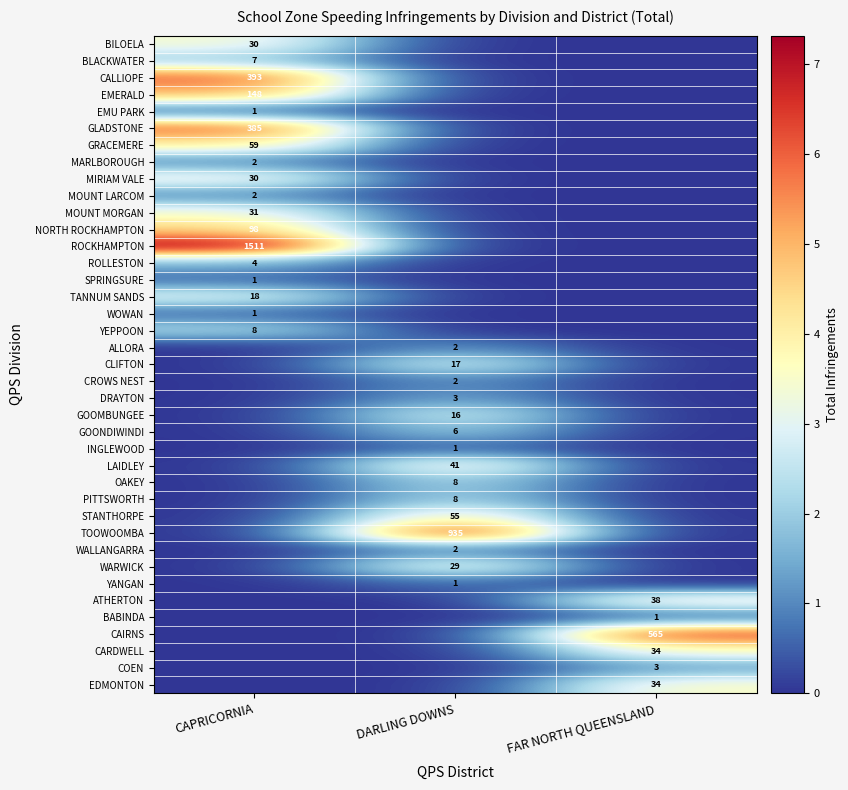

The WARWICK series shows 29 at DARLING DOWNS. True or false?

True